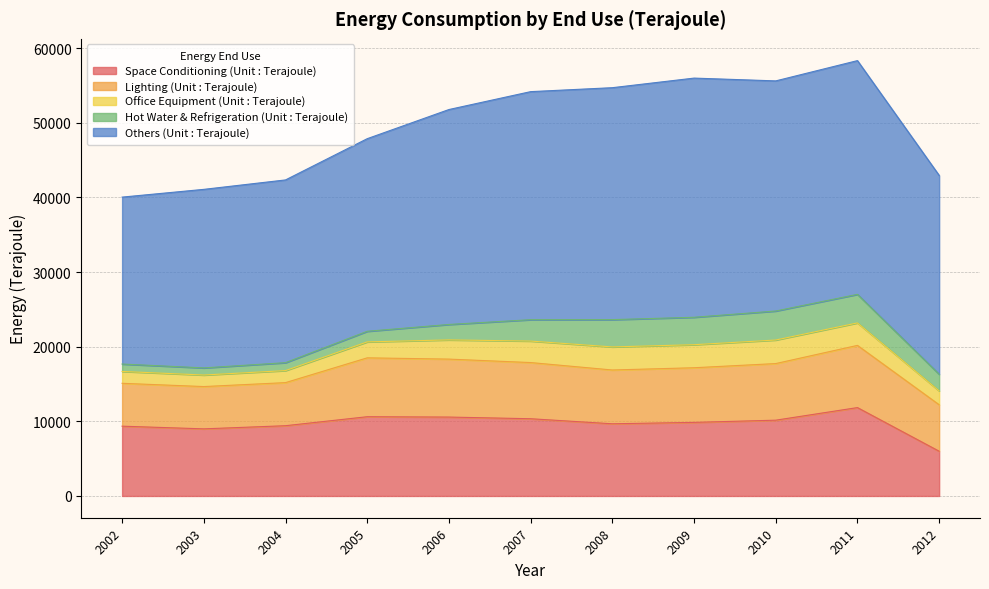

What is the difference between the highest and lowest values at 2007?

27695